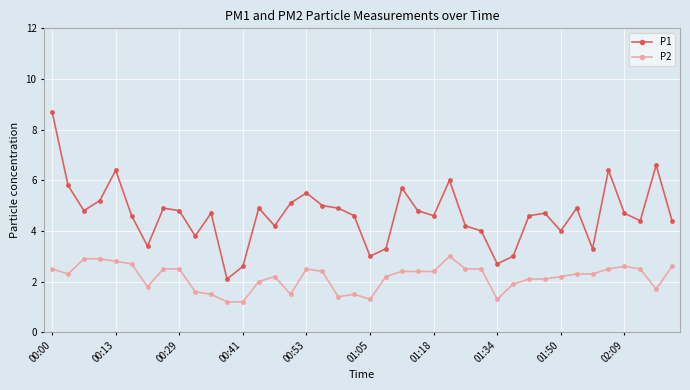

What is the average value of the P1 series?

4.6